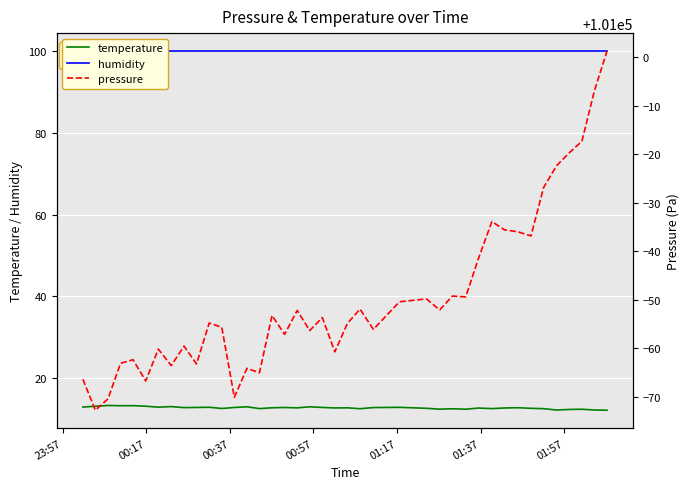

What is the difference between the second highest and second lowest values in the pressure series?

63.5